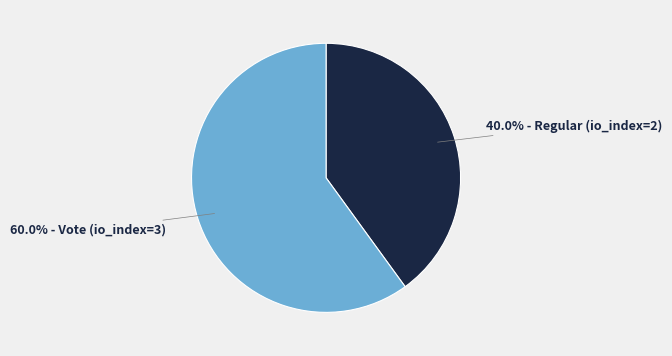

Is there any slice that represents more than half of the pie?

Yes